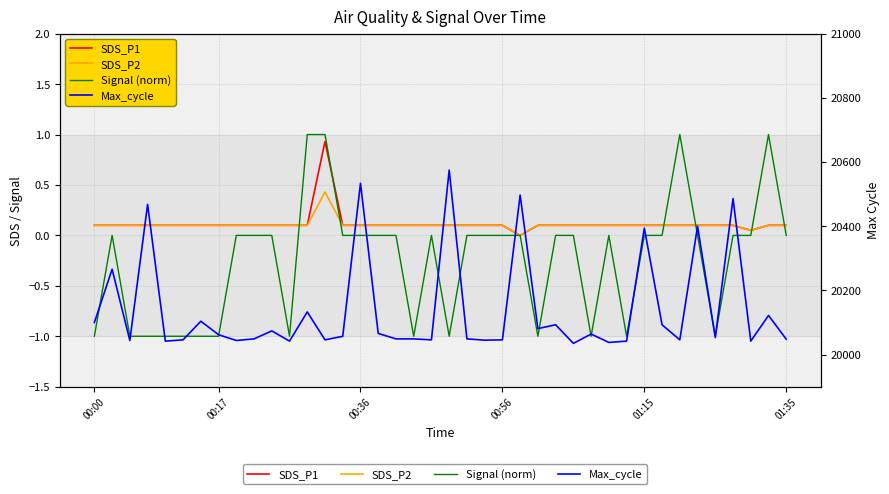

At which label is Signal (norm) closest to 0?

00:17